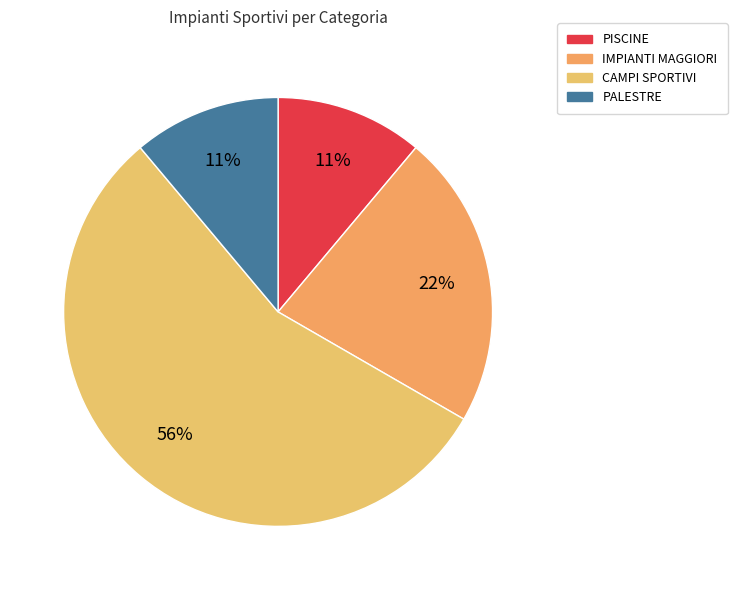

How many segments does this pie chart have?

4